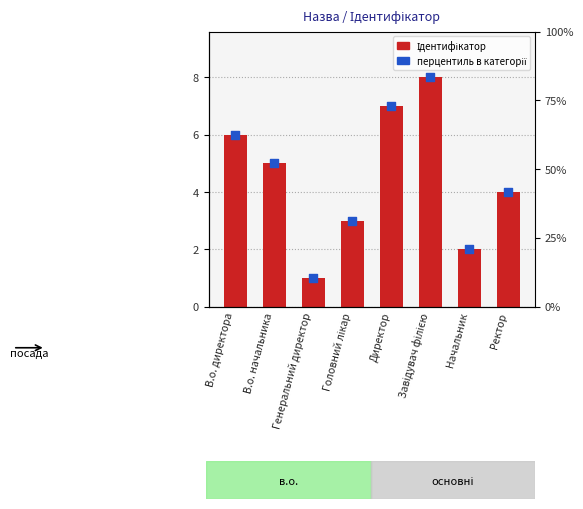

At which category is the sum across all series the highest?

Завідувач філією